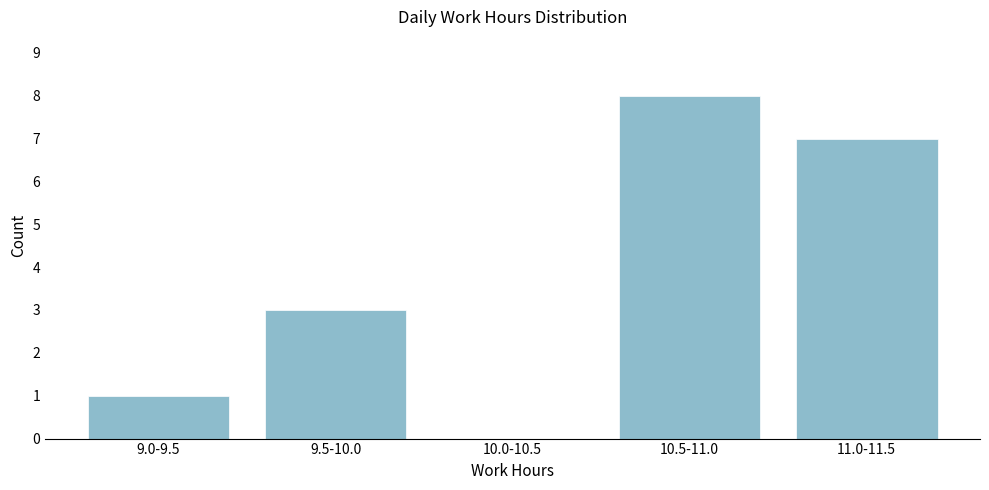

Reading left to right, what are all the values shown in this chart?

9.0-9.5=1	9.5-10.0=3	10.0-10.5=0	10.5-11.0=8	11.0-11.5=7